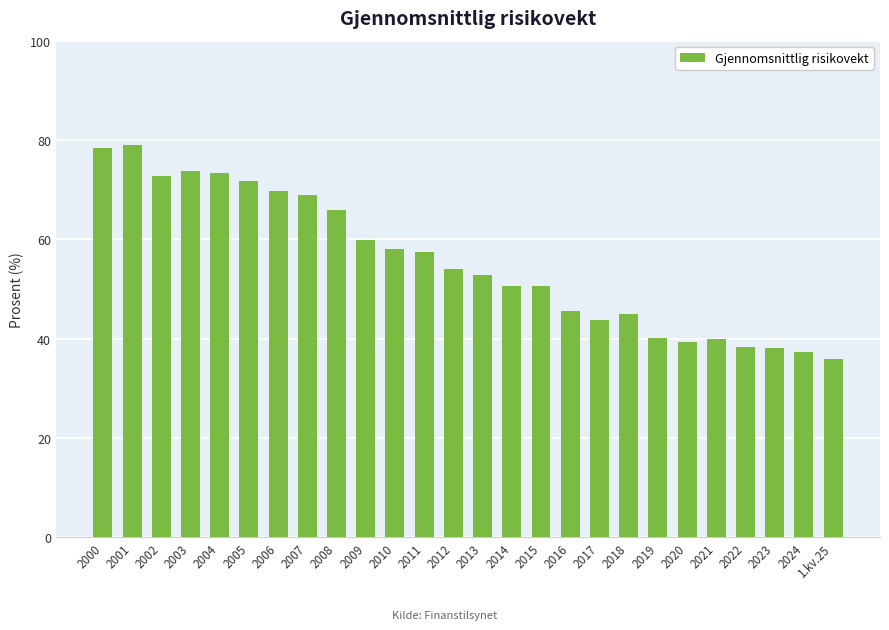

At which label does the data first exceed 54?

2000